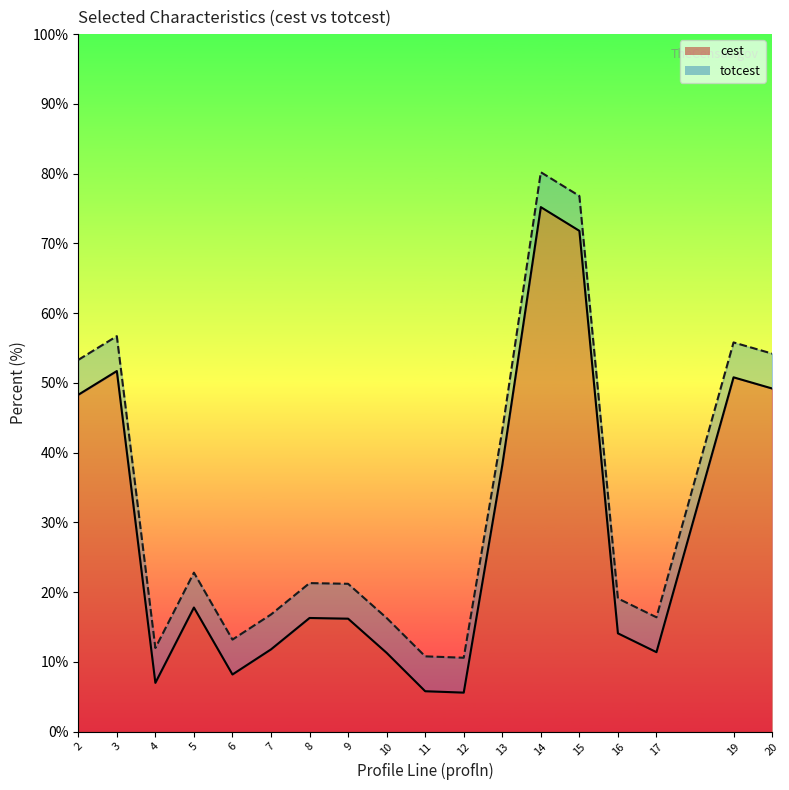

At which category is the sum across all series the highest?

14